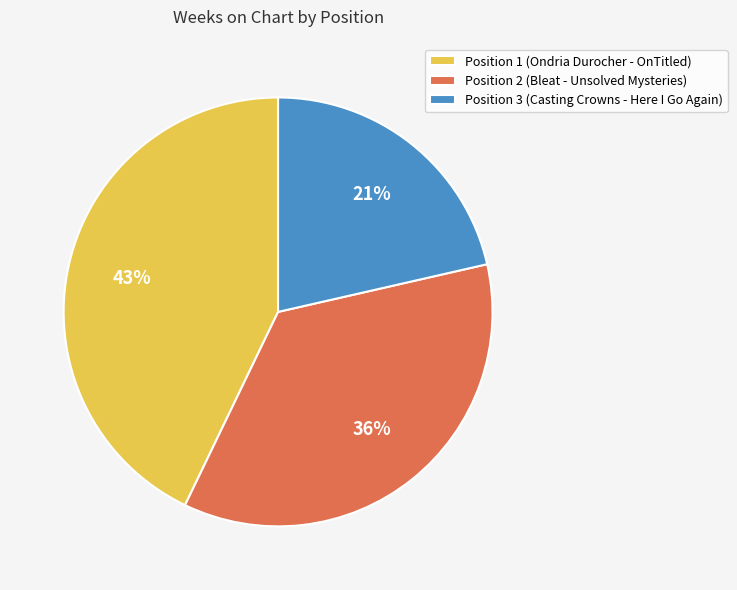

What is the ratio of the value at Position 2 (Bleat - Unsolved Mysteries) to the value at Position 1 (Ondria Durocher - OnTitled)?

0.8